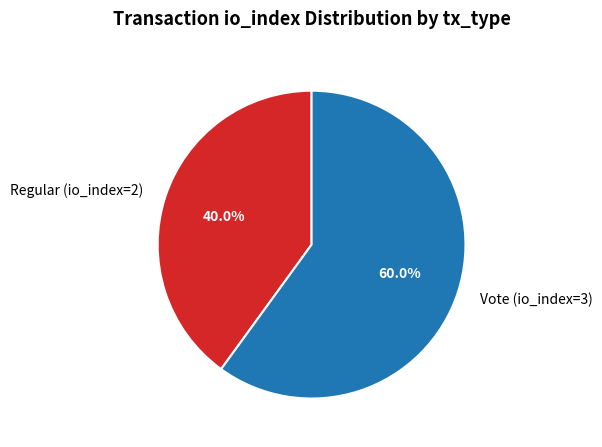

Count the number of slices in the pie.

2